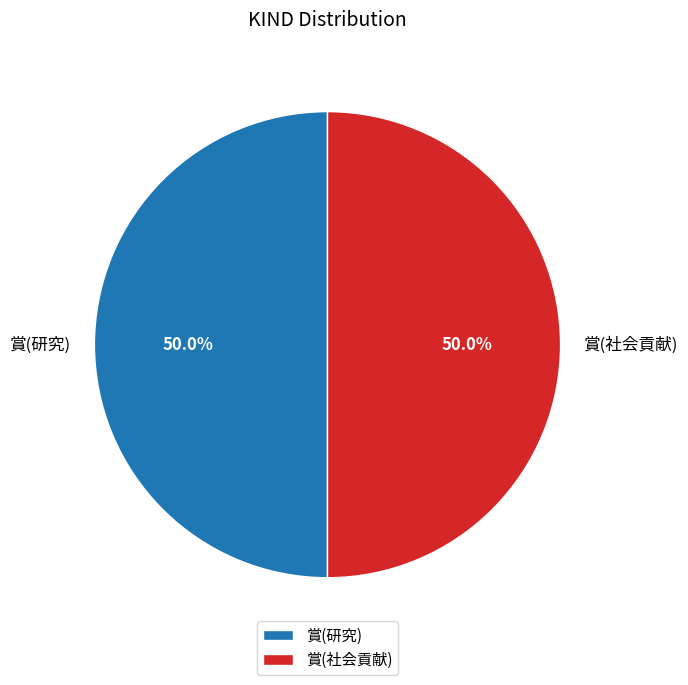

How many segments does this pie chart have?

2